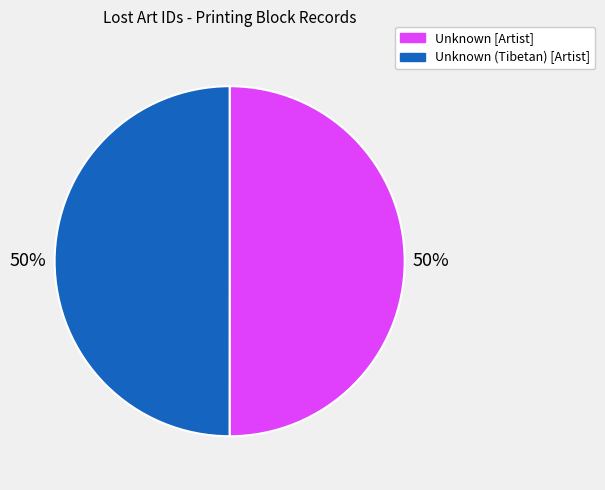

To the nearest percent, what is the average slice percentage?

50%